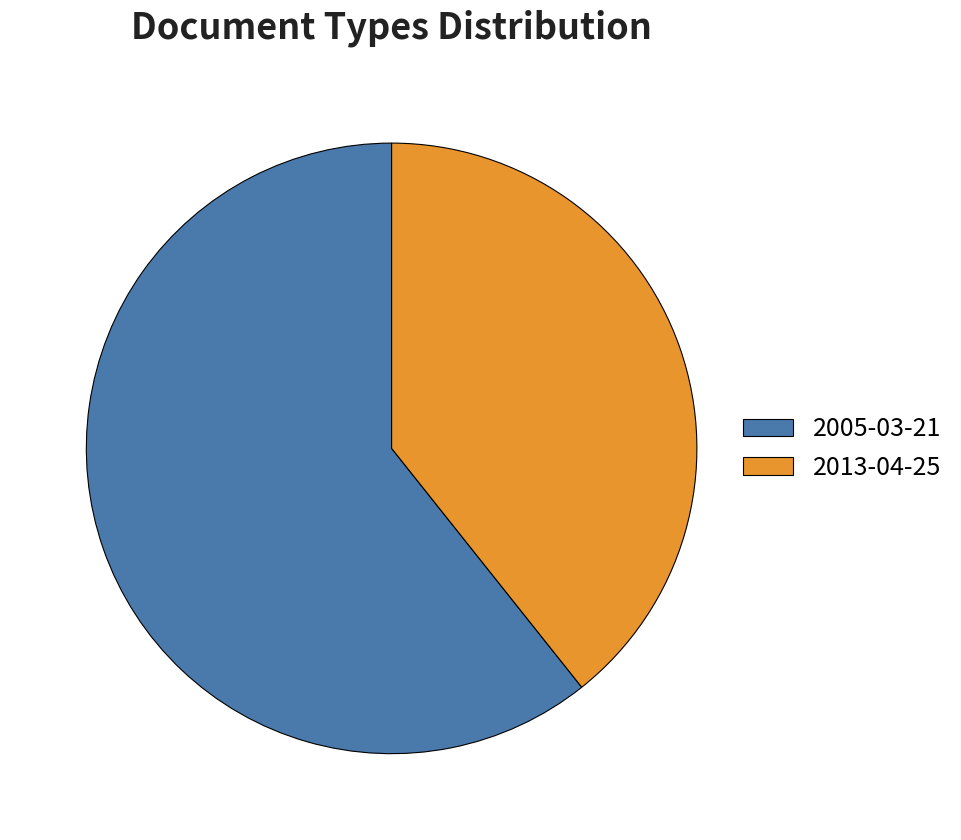

Does 2005-03-21 represent more than half of the total?

Yes